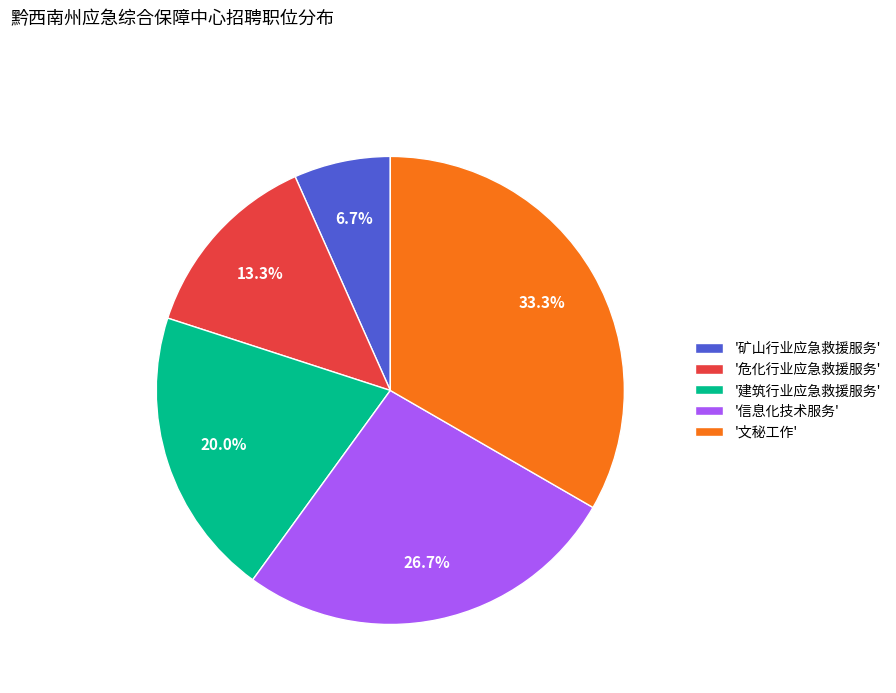

Is '建筑行业应急救援服务' the majority of the pie?

No